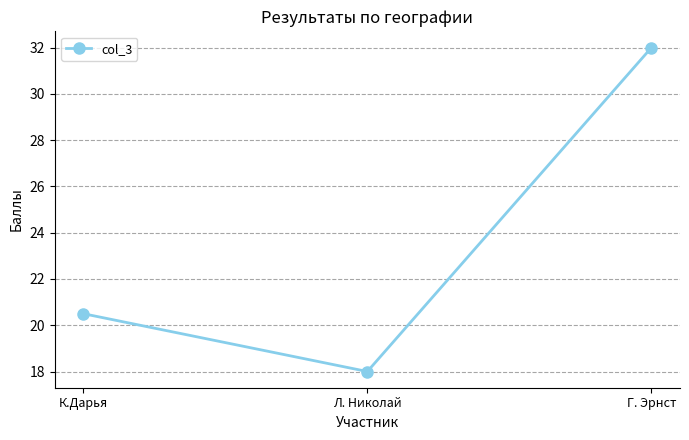

What is the sum of all values?

70.5